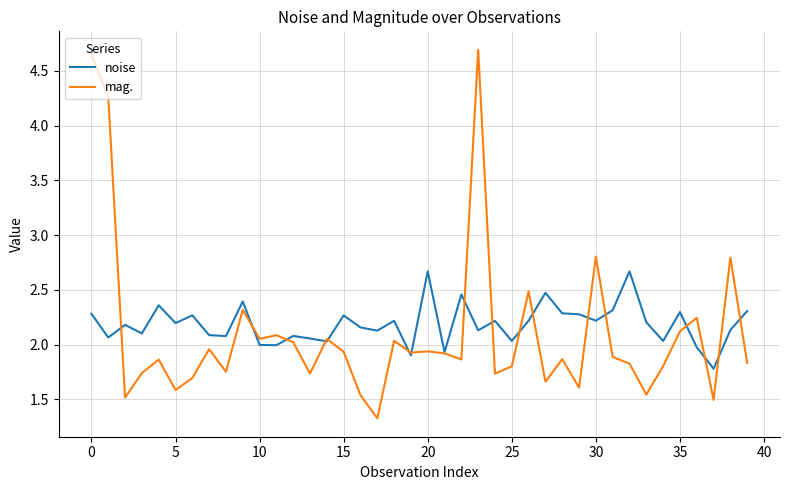

Which series has the widest spread of values?

mag.